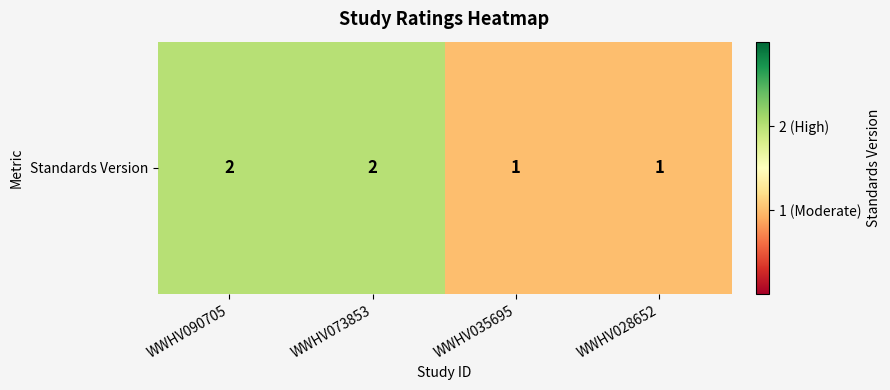

Reading right to left, extract all data points from this chart.

WWHV028652=1	WWHV035695=1	WWHV073853=2	WWHV090705=2